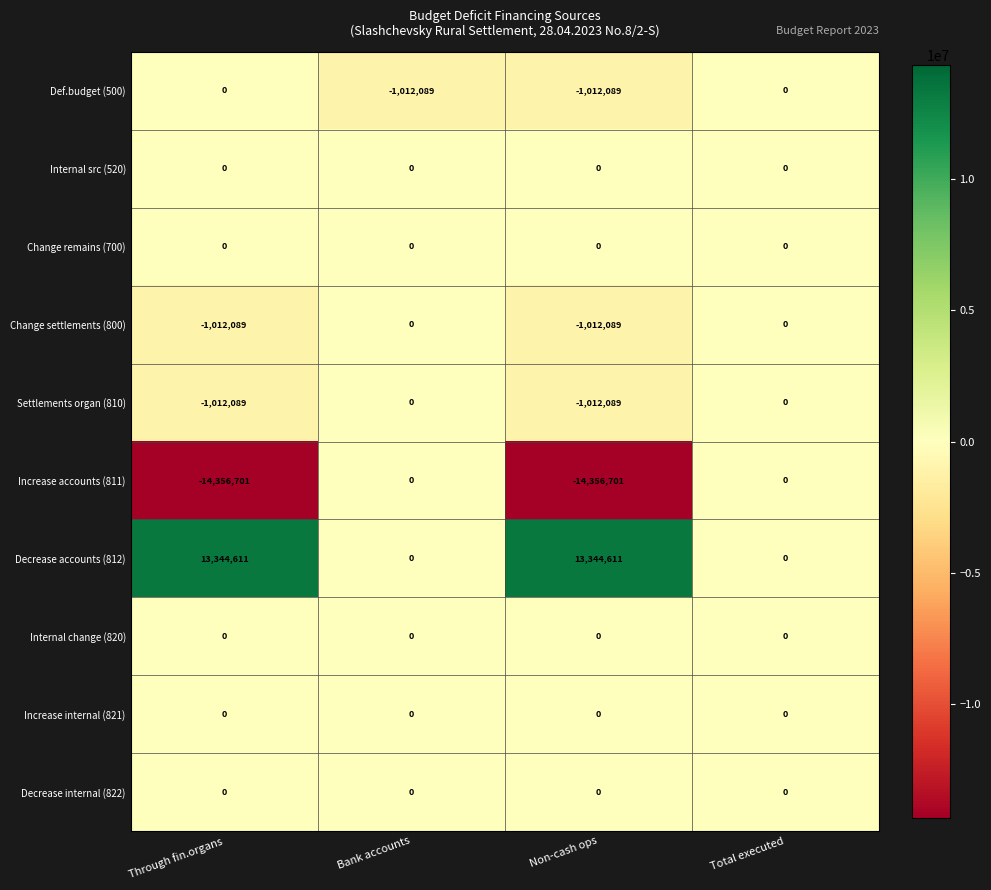

What is the spread (max minus min) of values at Through fin.organs?

27701312